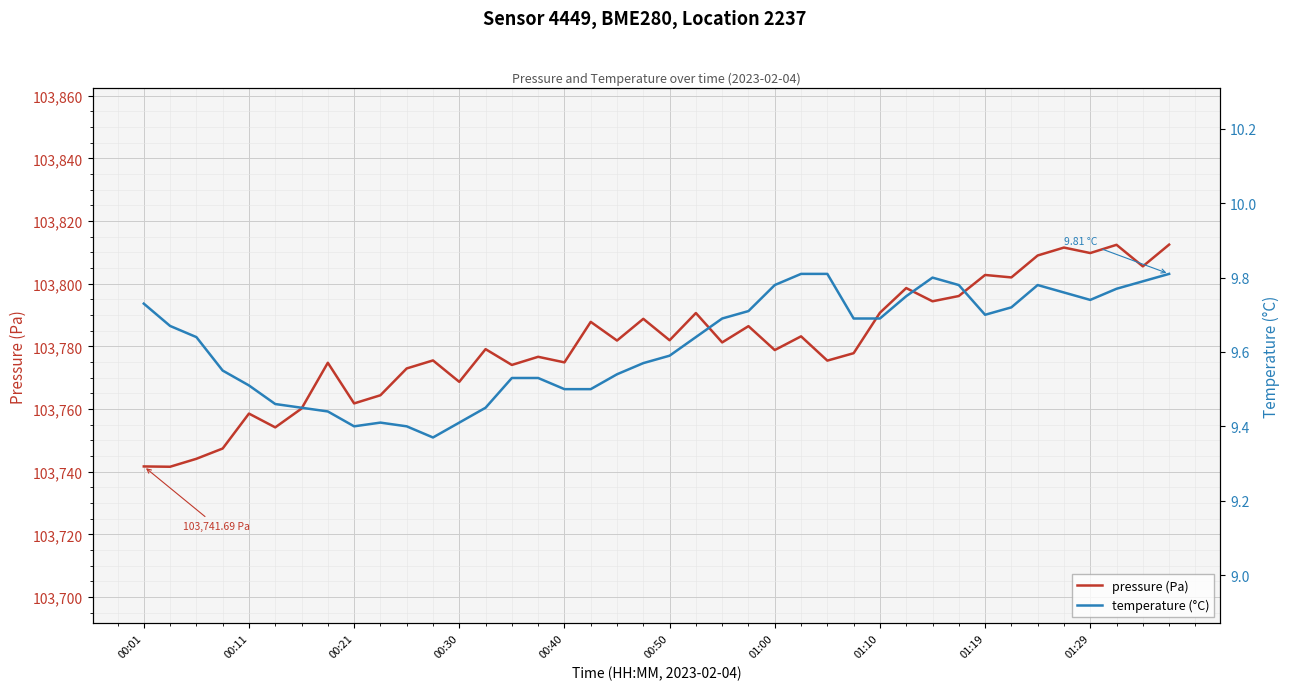

The value of pressure (Pa) at 30 is 30083.8. True or false?

False